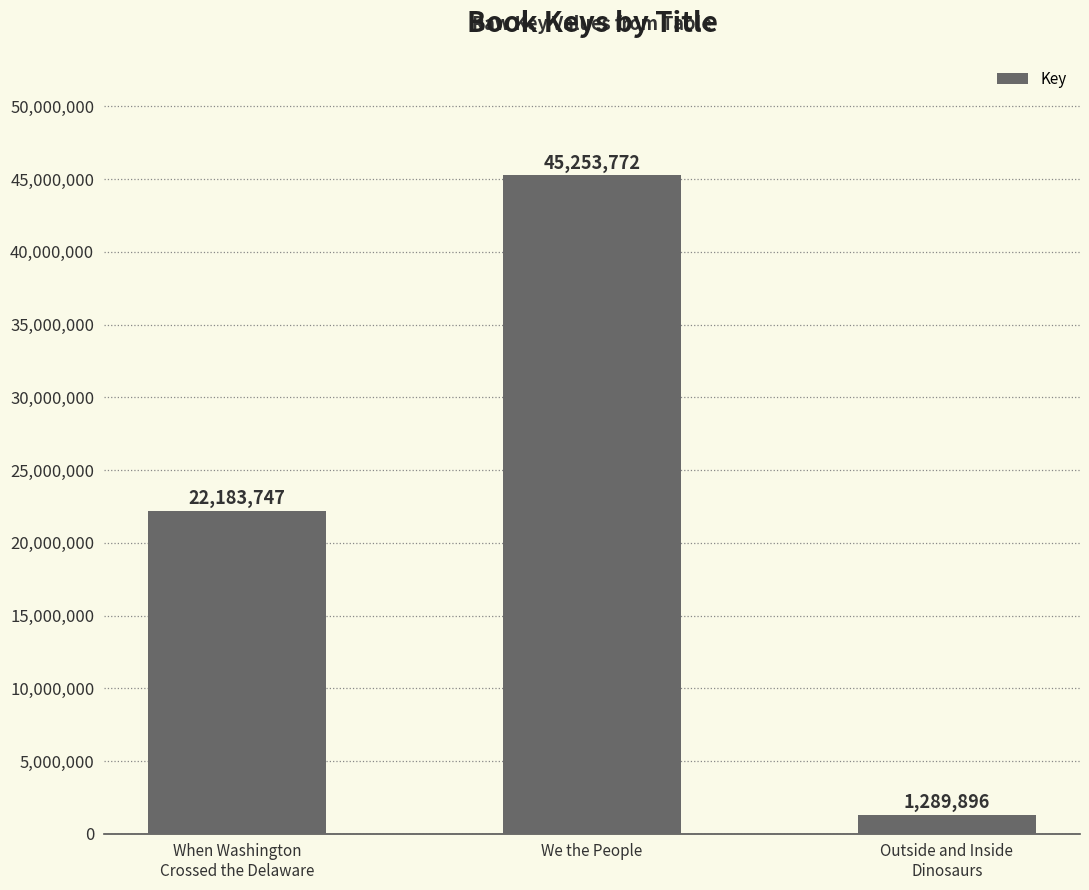

The chart shows a value of 22183747 at When Washington
Crossed the Delaware. True or false?

True